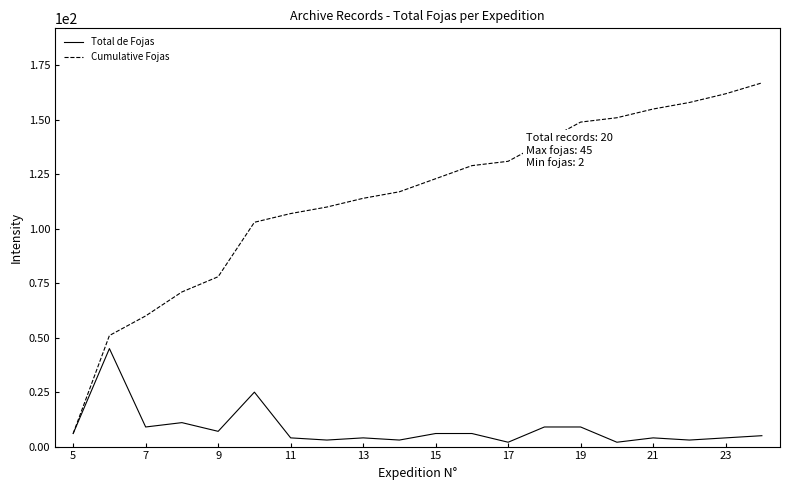

Does the chart display data point markers on the line(s)?

No